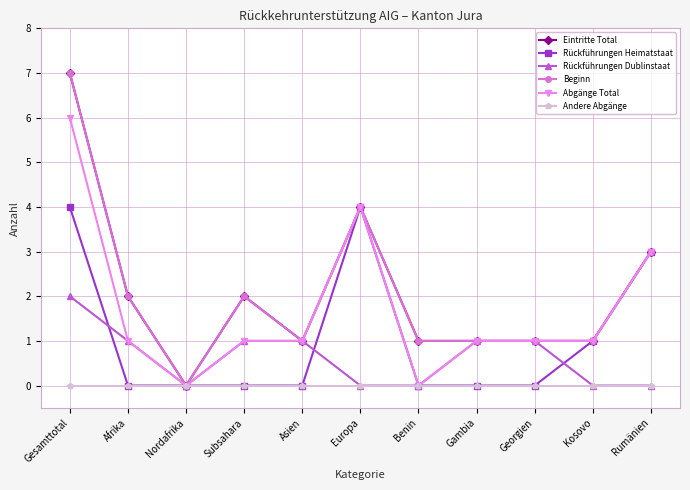

Does the chart display data point markers on the line(s)?

Yes